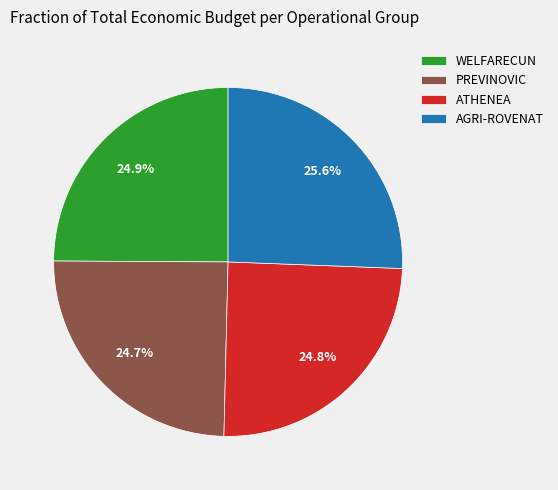

How many slices are in this pie chart?

4